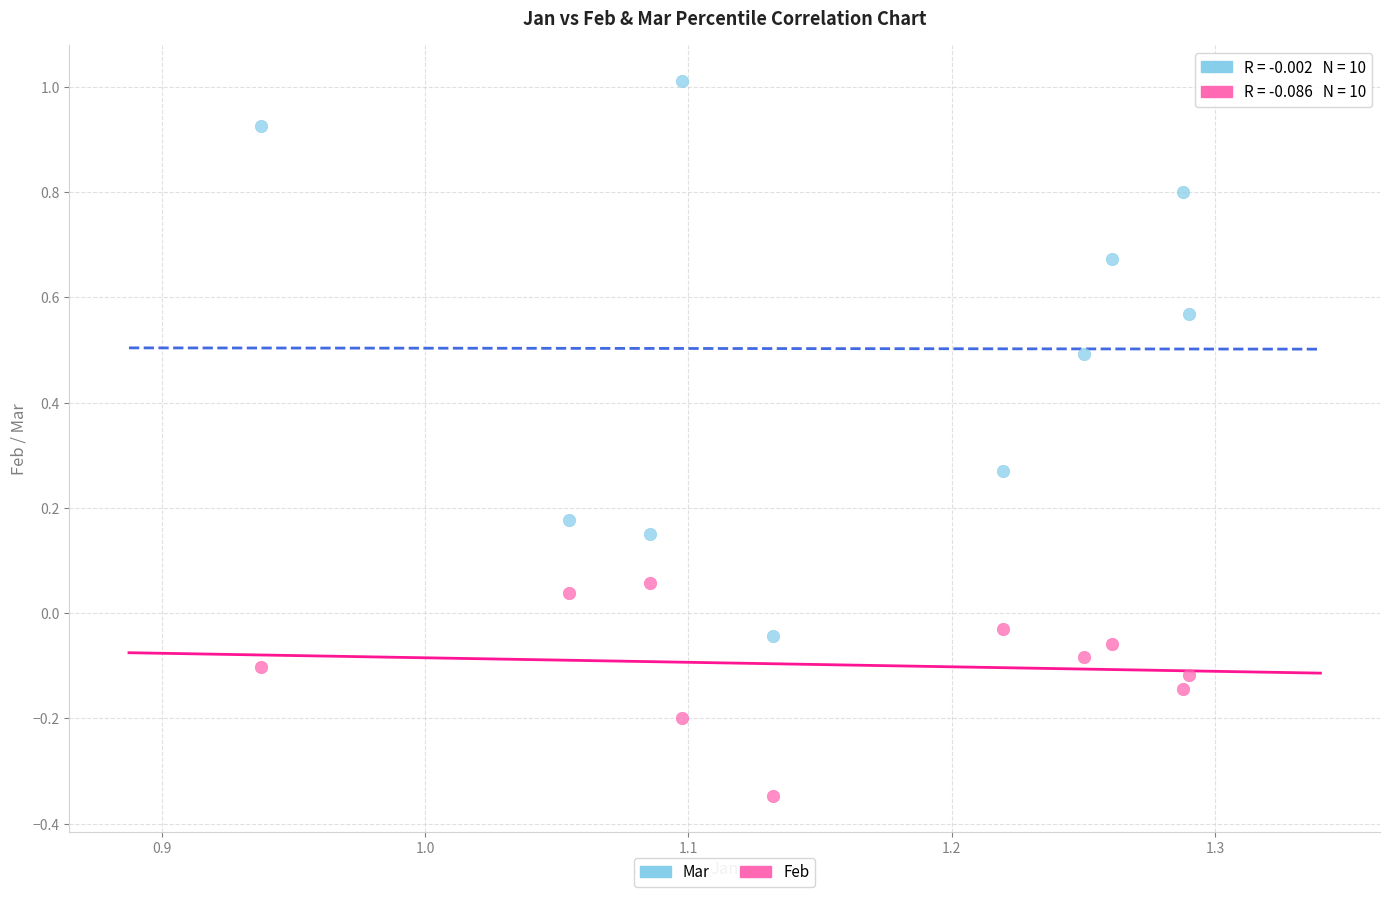

Which series reaches the minimum Y coordinate?

Feb